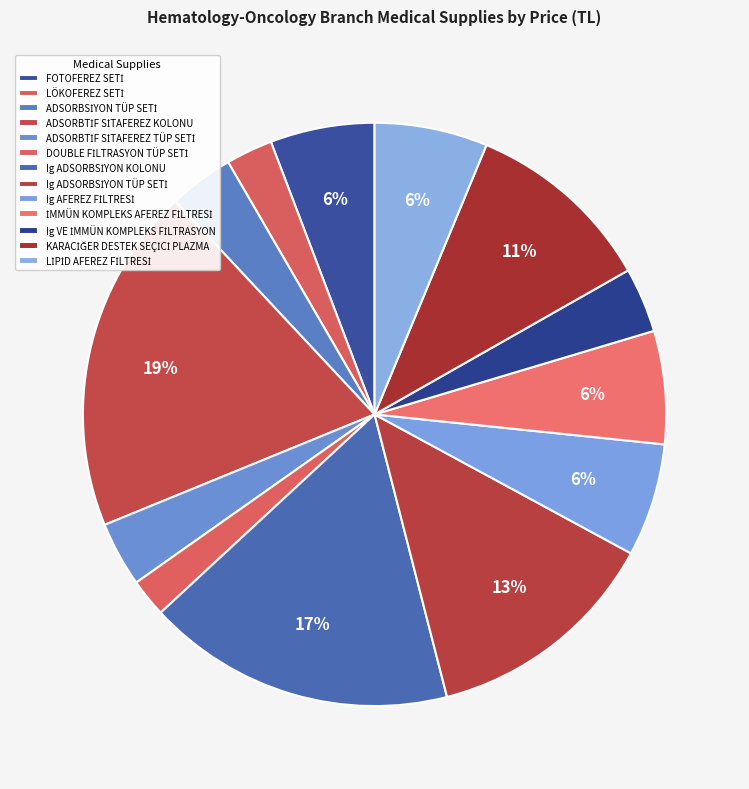

Is it true that Ig AFEREZ FİLTRESİ is 6% of the pie?

True